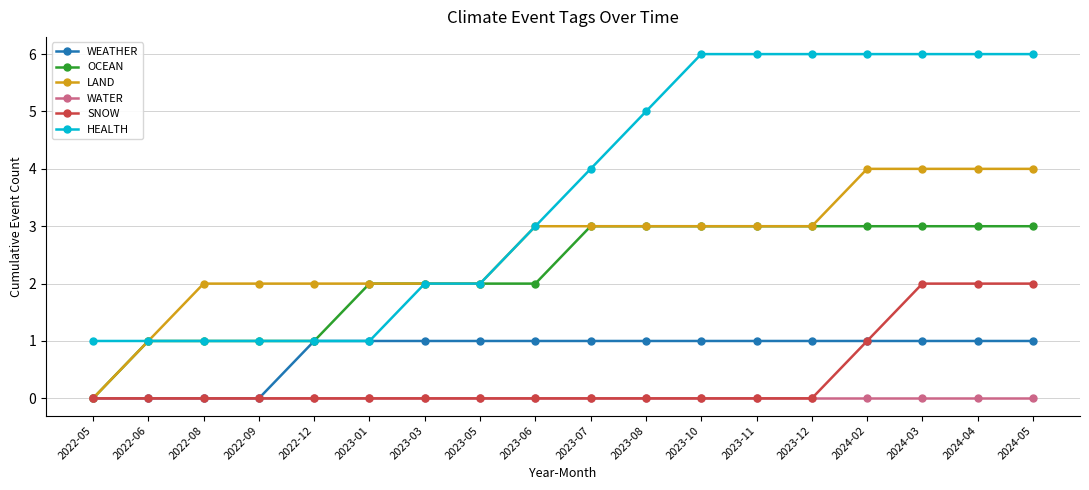

True or false: HEALTH and SNOW intersect in this chart.

False